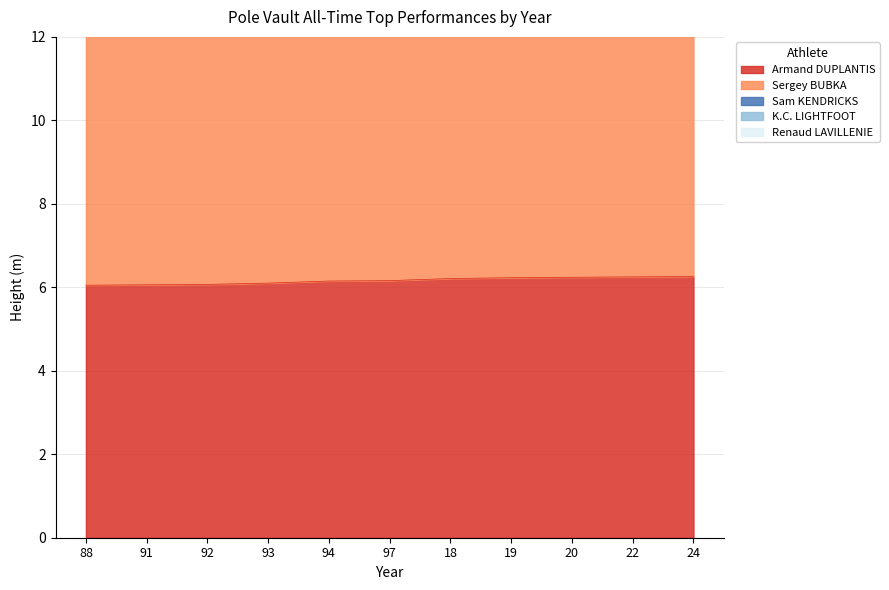

What is the label of the 11th point from the right?

88